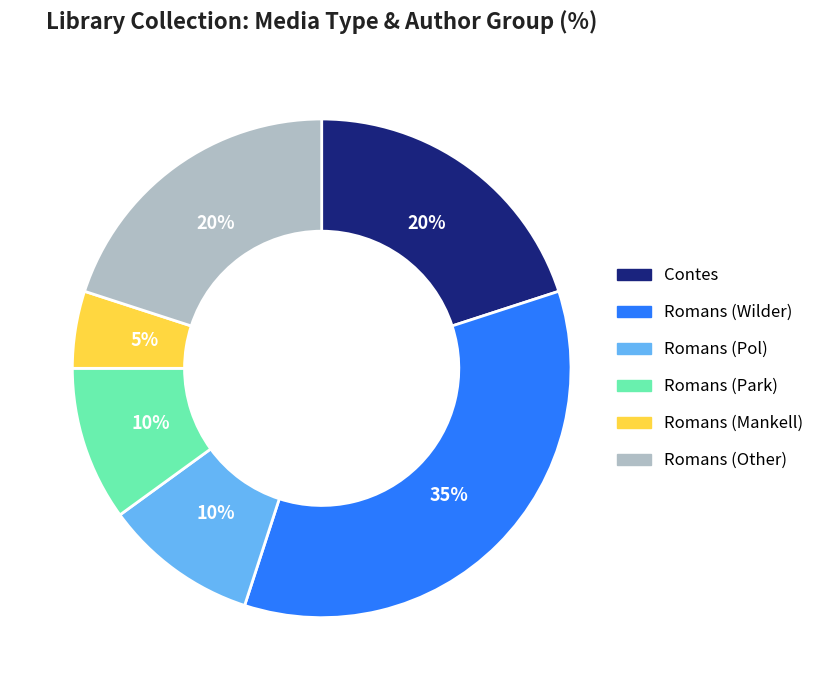

To the nearest percent, what is the average slice percentage?

17%